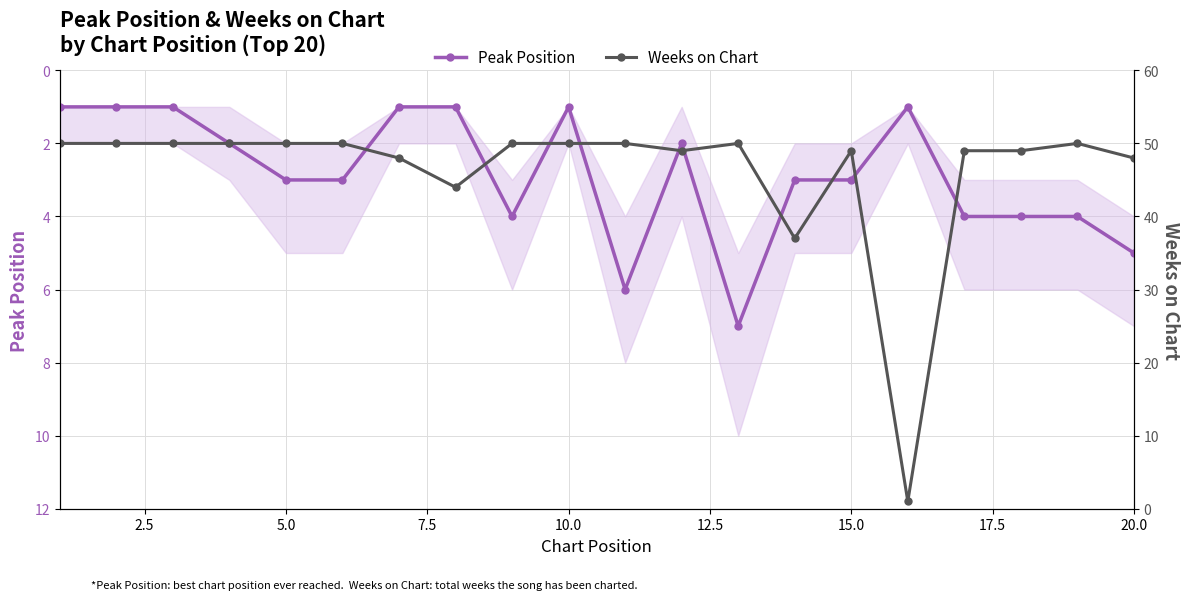

True or false: Peak Position has a value of 2 at 15.0.

False